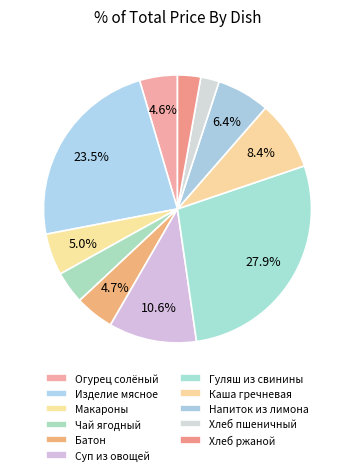

Which category has the biggest portion of the pie?

Гуляш из свинины